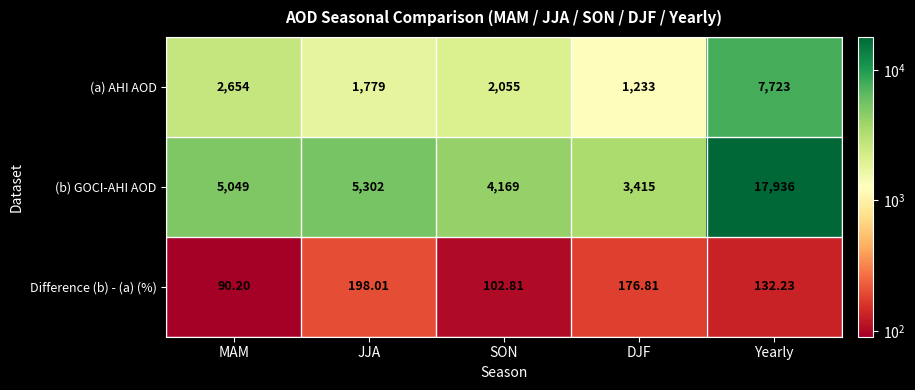

Rank the series at SON from highest to lowest value.

(b) GOCI-AHI AOD, (a) AHI AOD, Difference (b) - (a) (%)